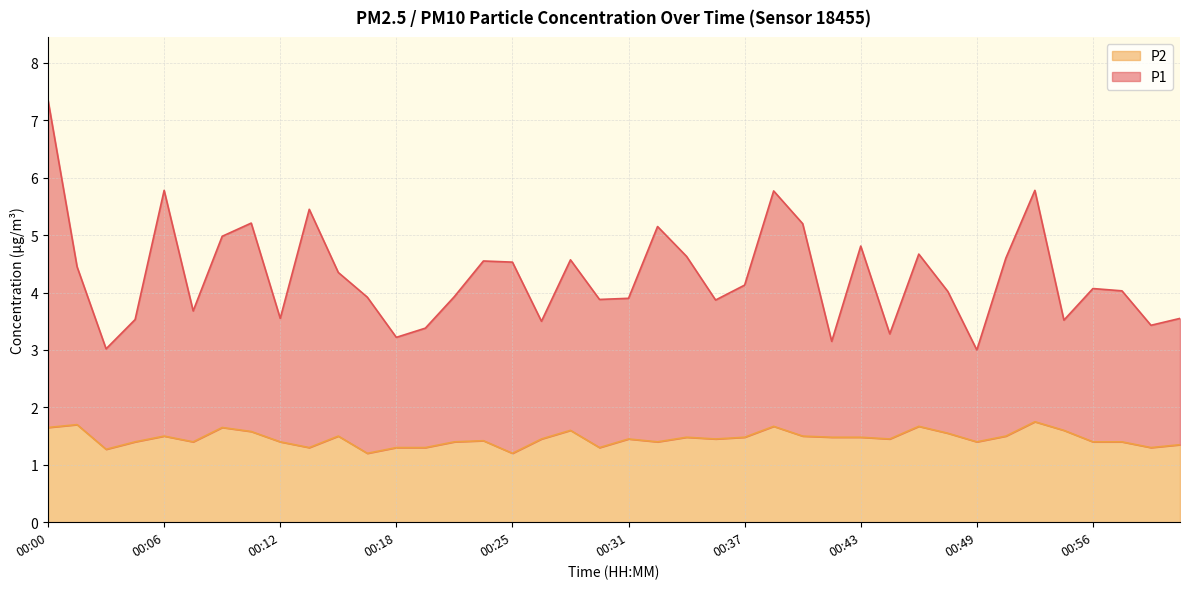

At which category does P1 reach its first local peak?

00:06